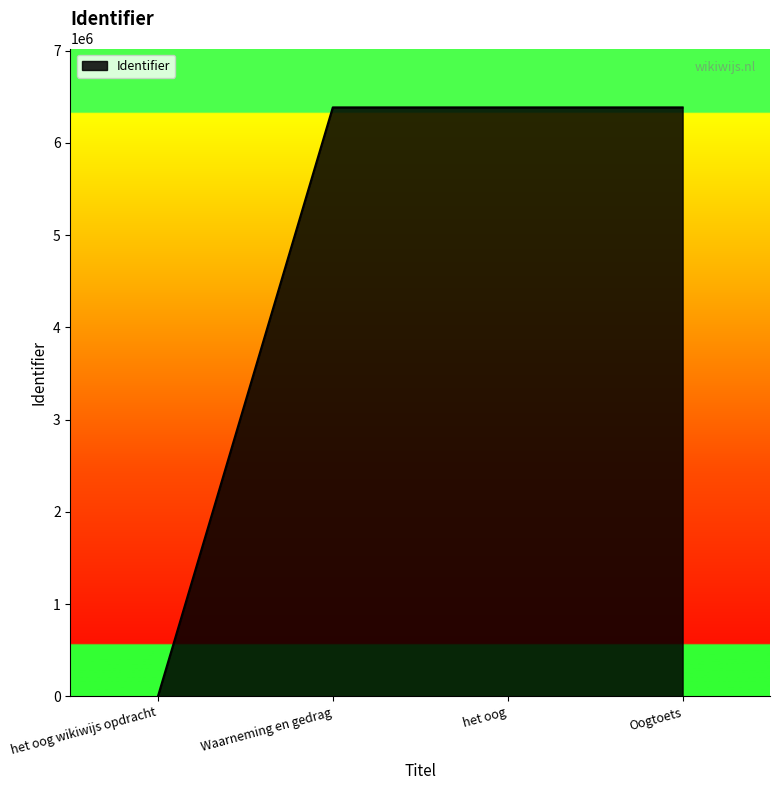

How many lines are shown in the chart?

1